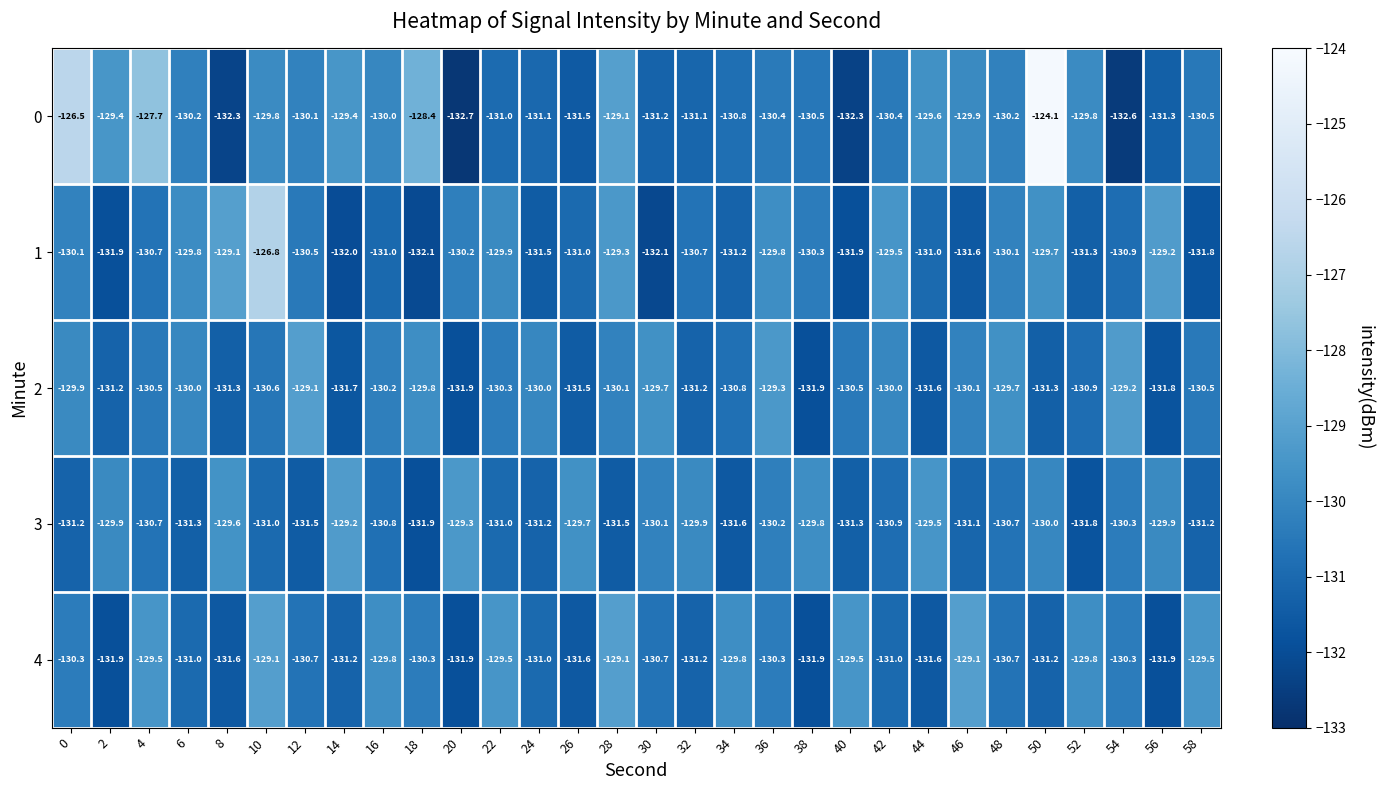

At 10, list the series in order from smallest to largest.

3, 2, 0, 4, 1